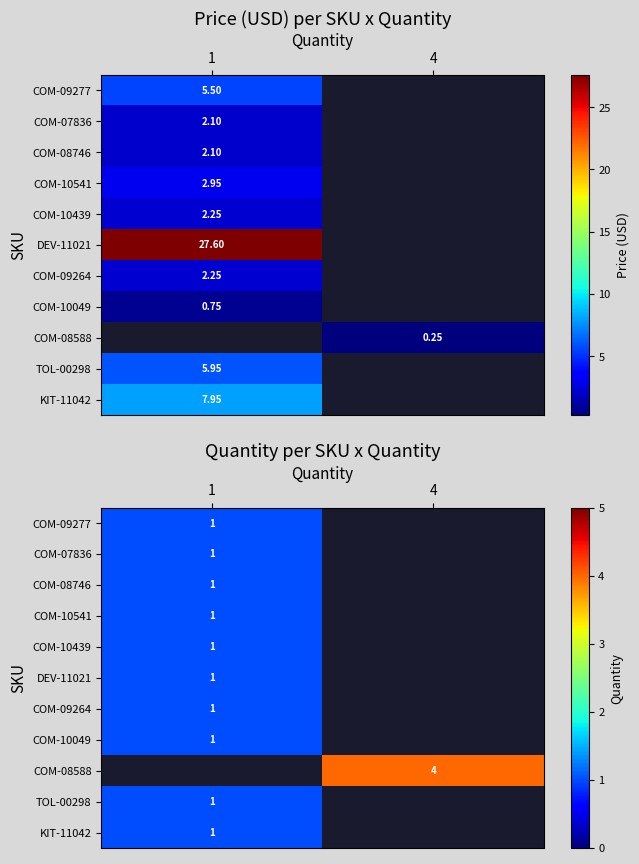

How many values in row_10 are above zero?

1